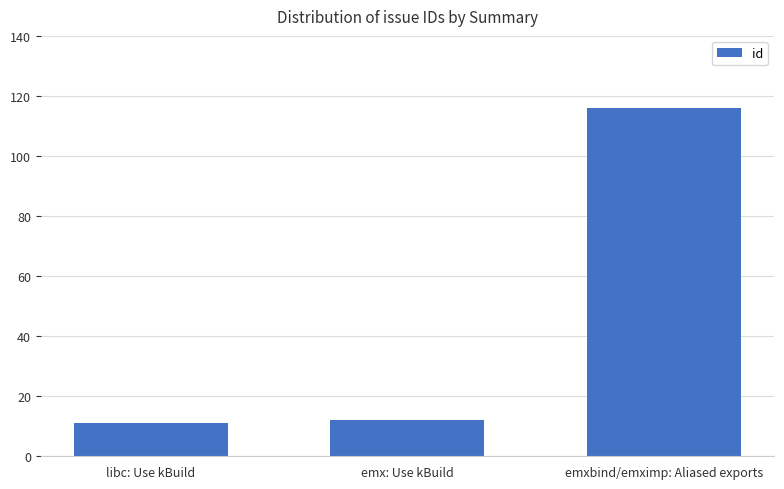

What is the maximum value shown in the chart?

116